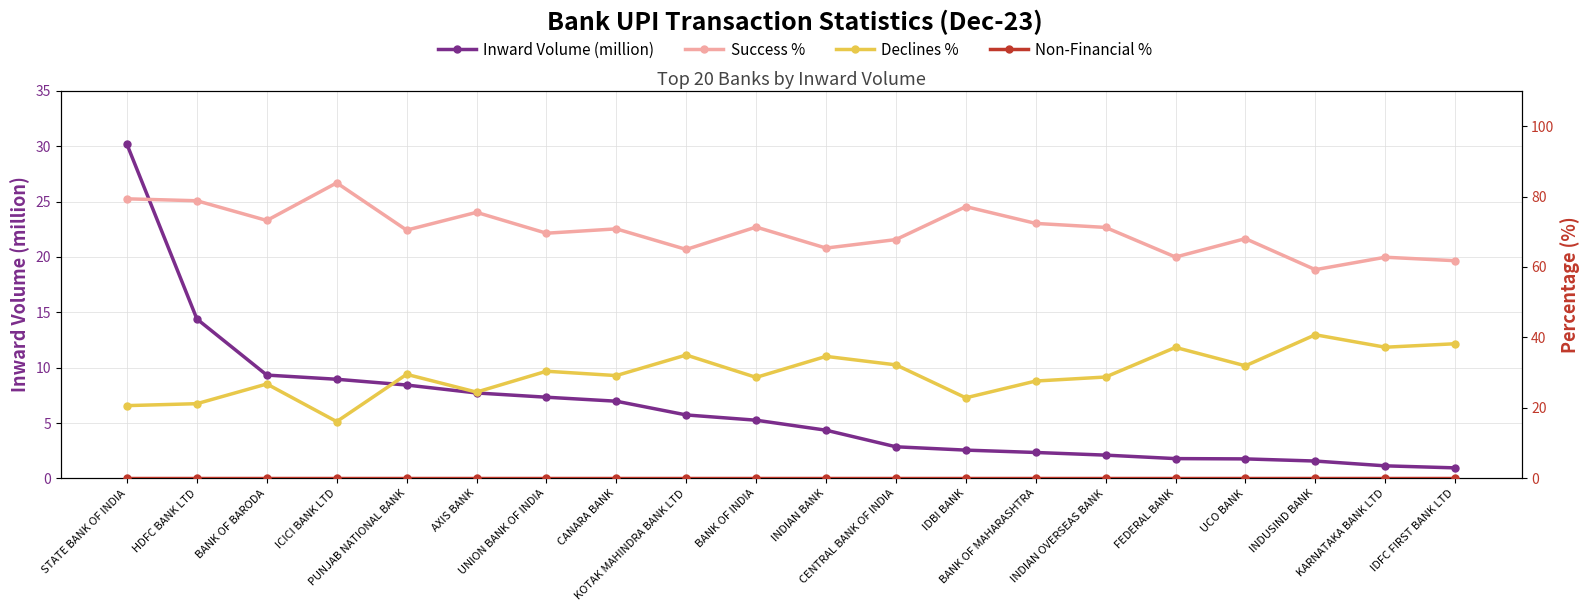

What is the approximate value of Inward Volume (million) at INDIAN OVERSEAS BANK?

2.1